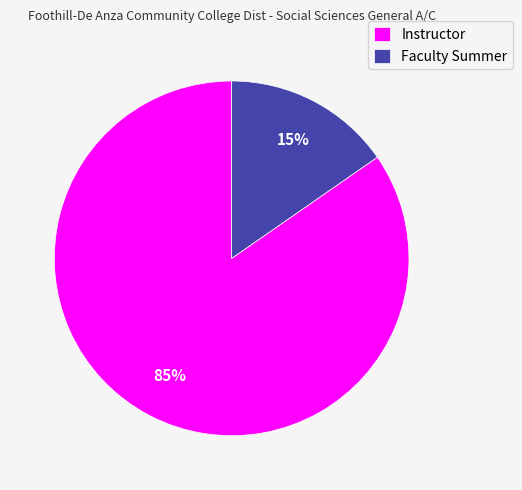

How many segments does this pie chart have?

2